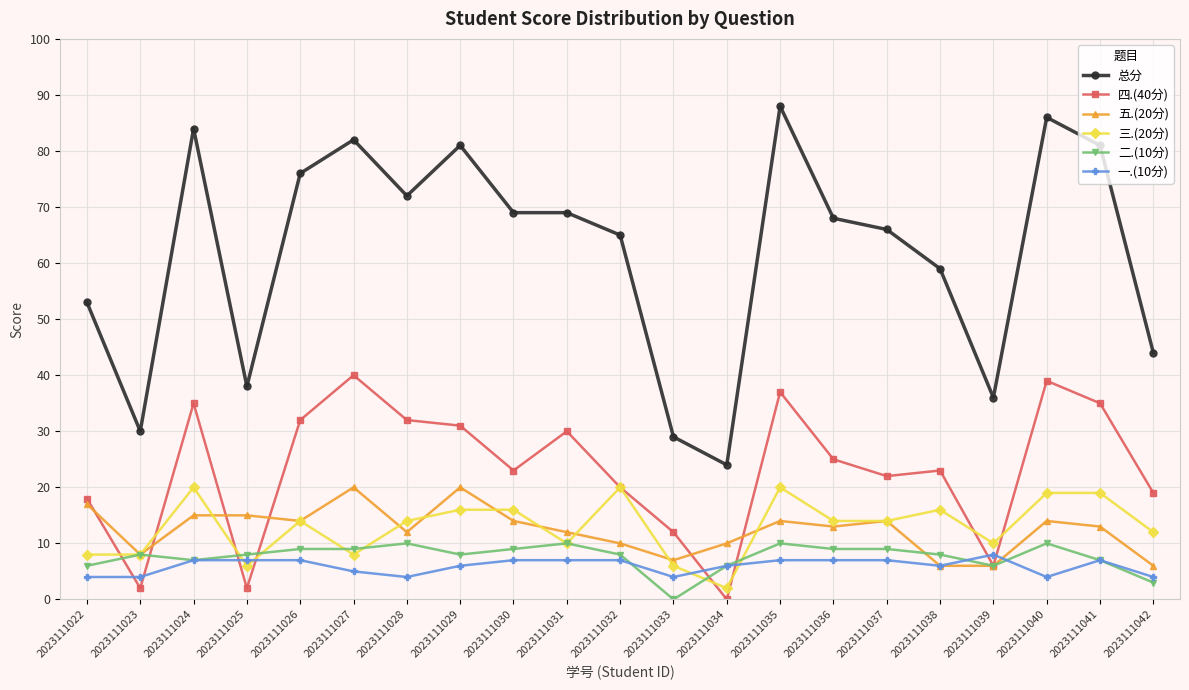

True or false: 三.(20分) and 一.(10分) intersect in this chart.

True